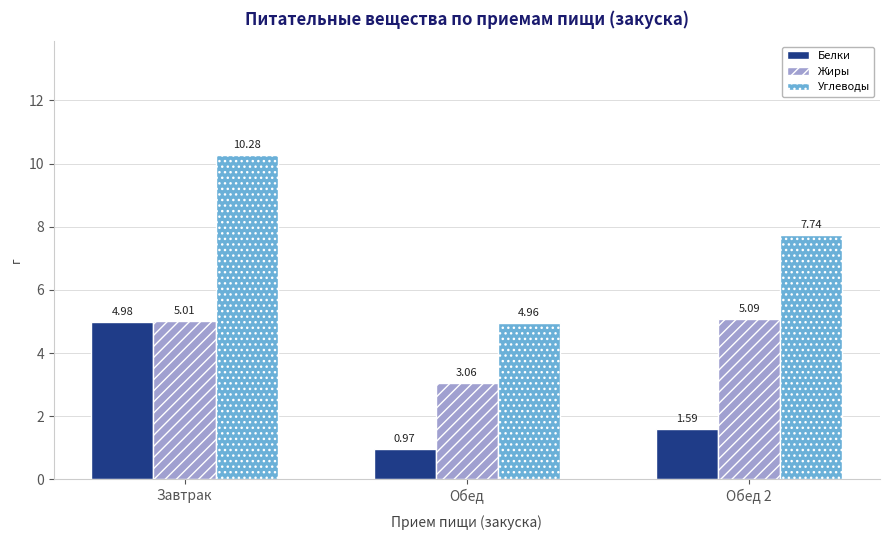

List the series in order of their peak value, lowest first.

Белки, Жиры, Углеводы